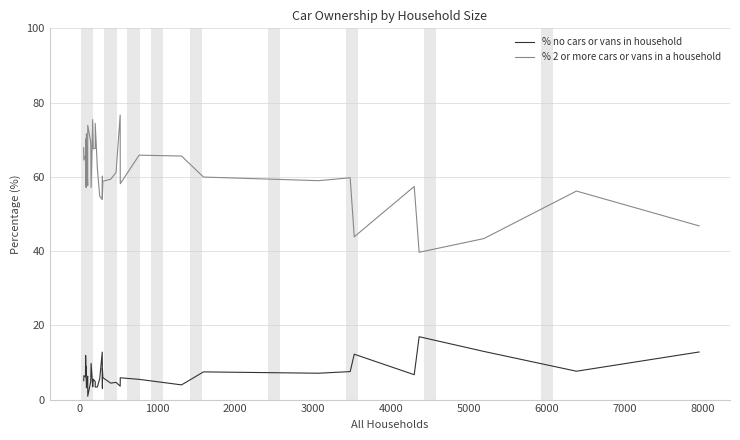

What is the difference between the maximum and minimum values in the % 2 or more cars or vans in a household series?

37.0